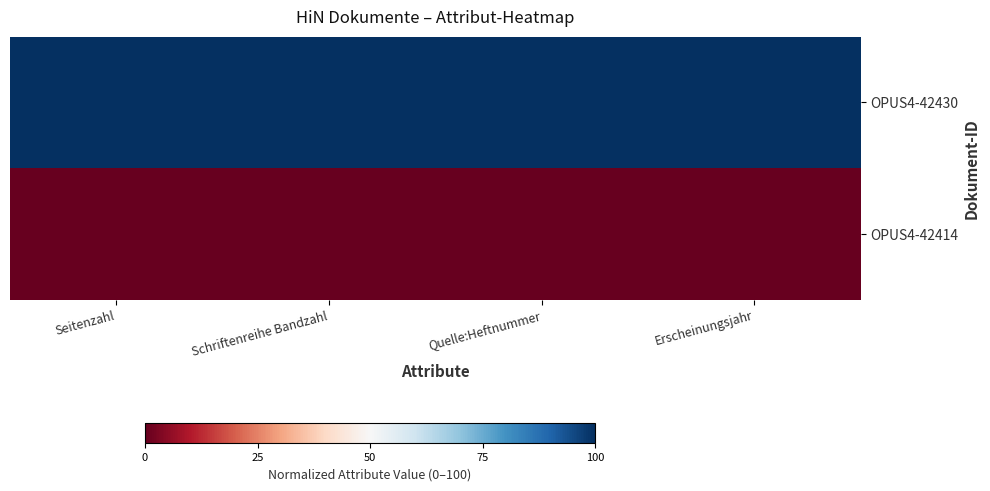

Between Seitenzahl and Schriftenreihe Bandzahl, which is larger?

Seitenzahl